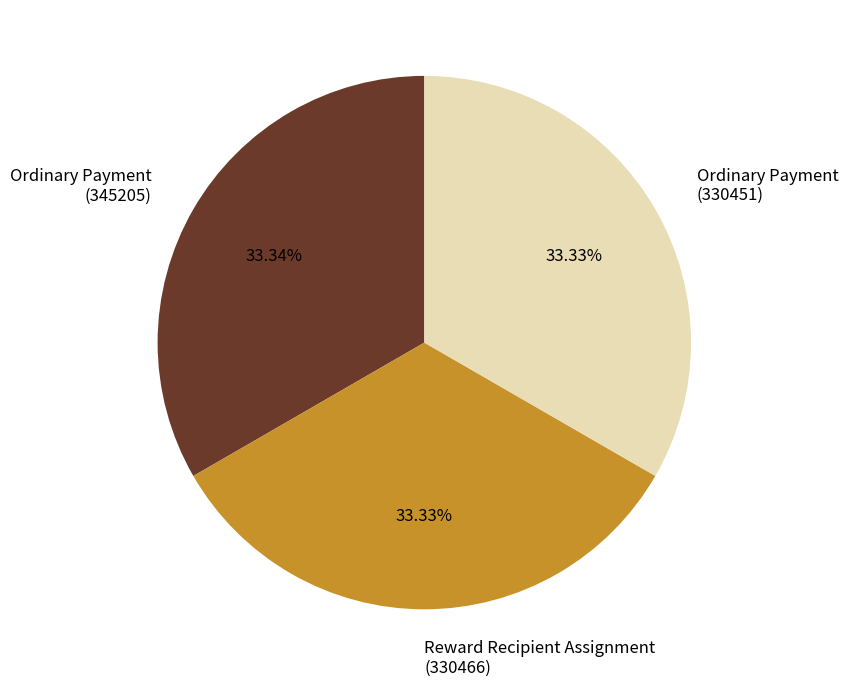

Combined, do Reward Recipient Assignment (330466) and Ordinary Payment (345205) account for over 50%?

Yes